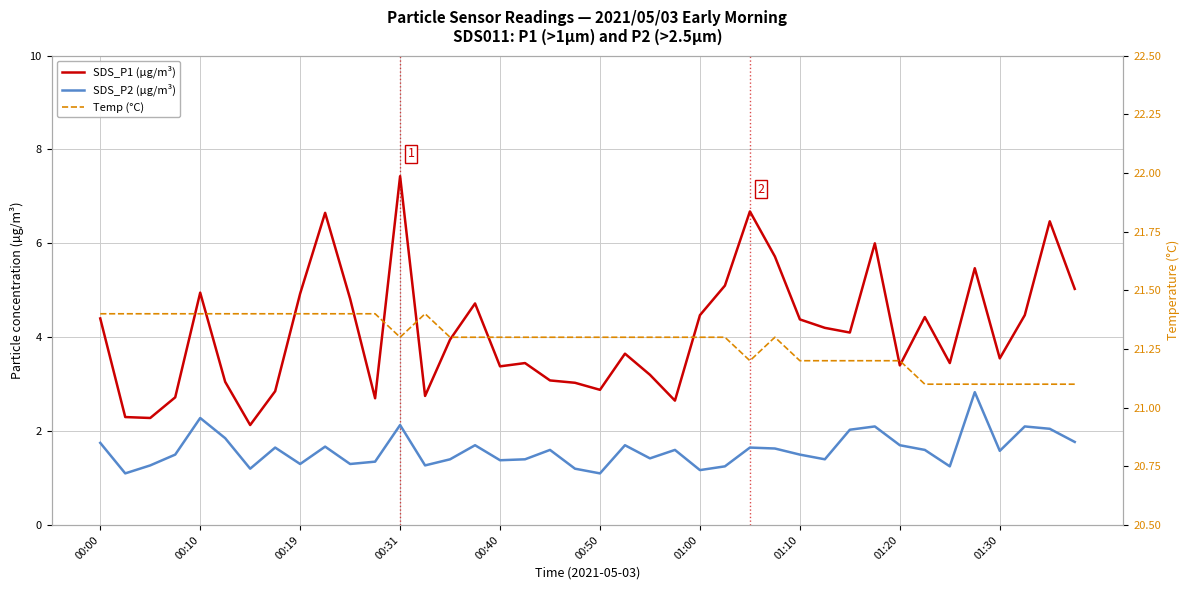

Read the SDS_P2 (µg/m³) value at 18.

1.6